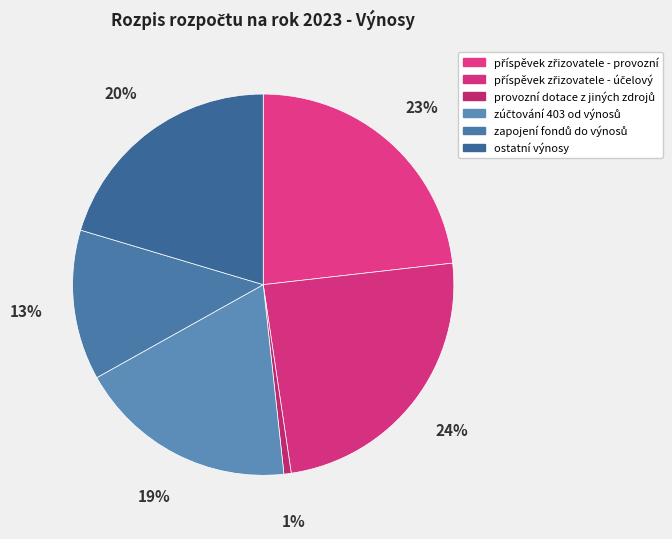

How many segments does this pie chart have?

6